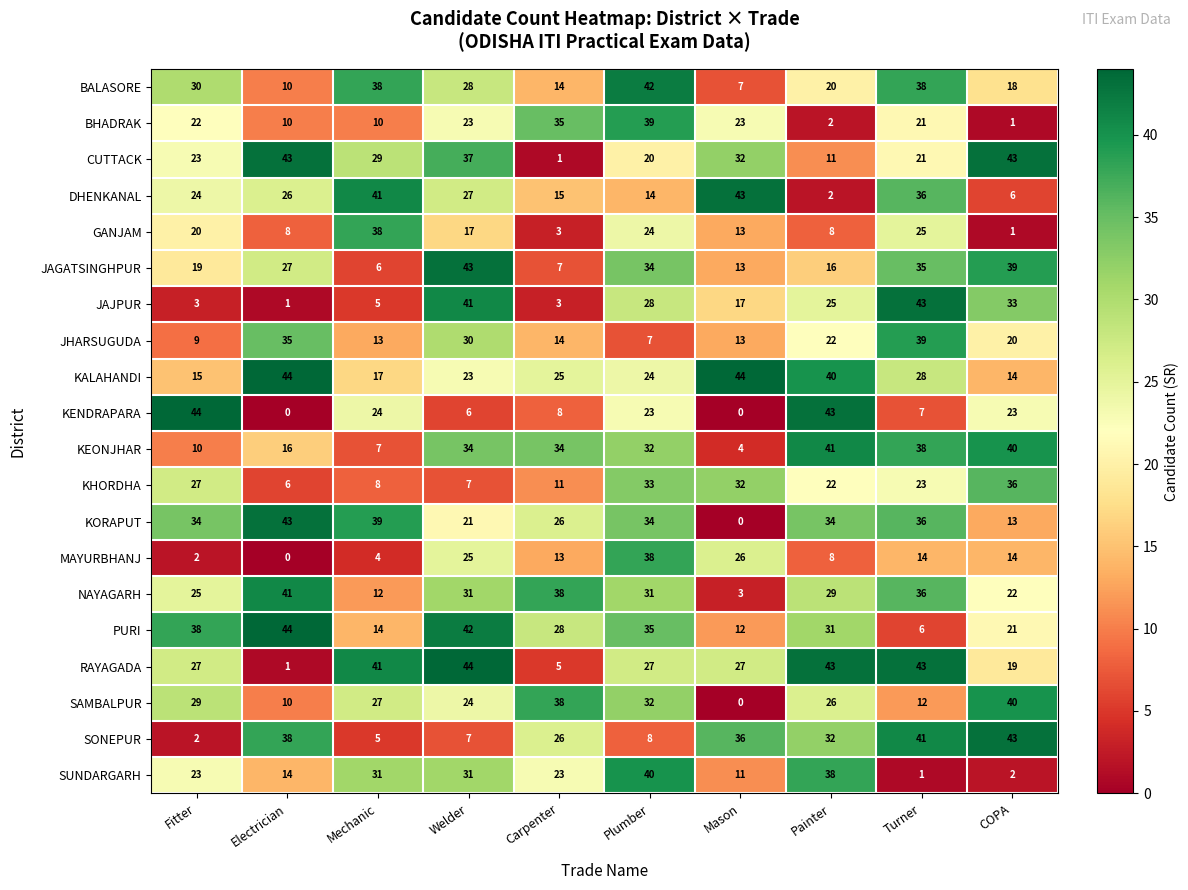

What is the total value across all series at Mechanic?

409